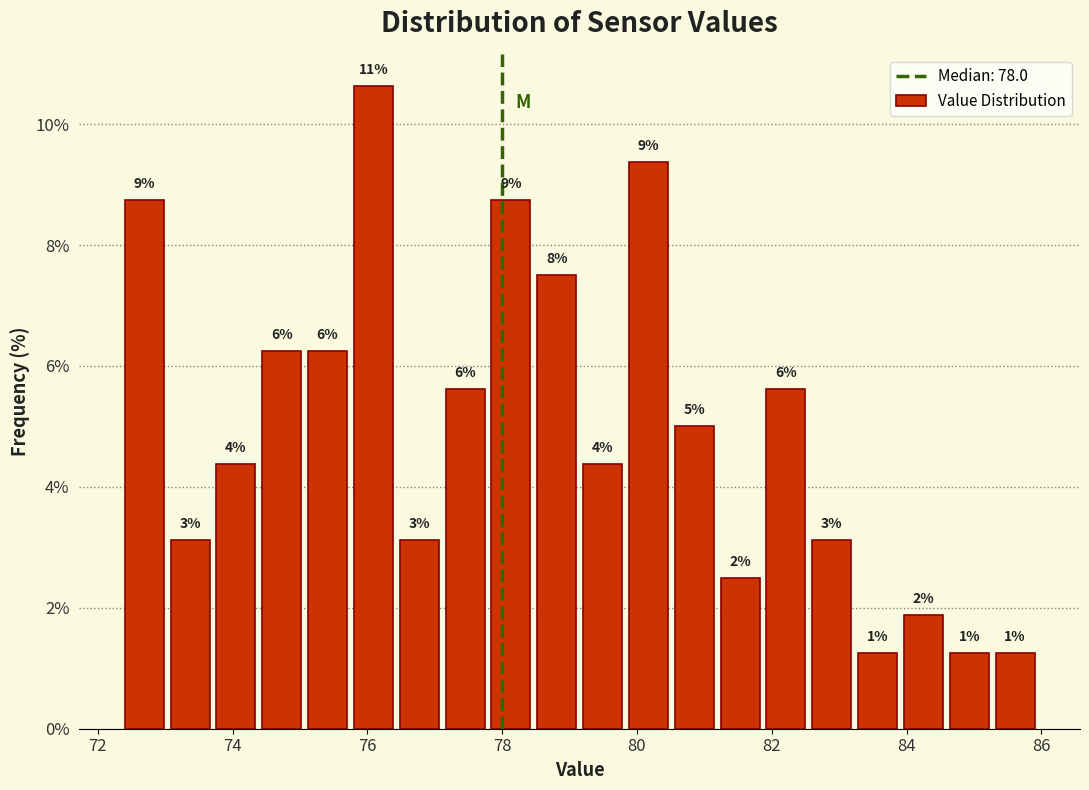

Read against the x-axis, roughly where is the centre of the tallest bar?

76.0